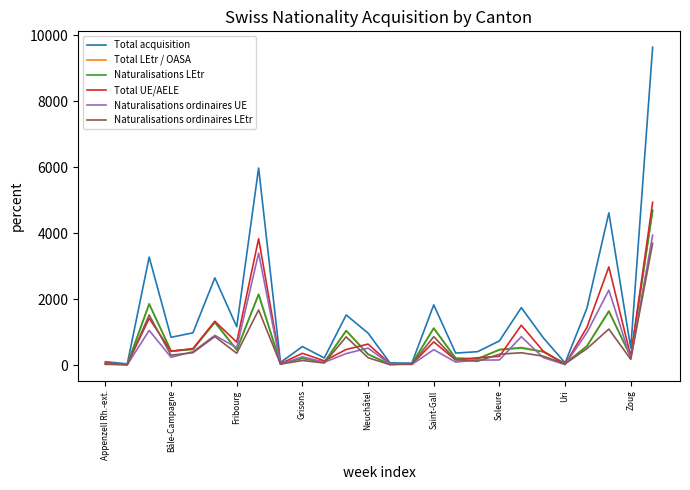

Which series has the largest total across all categories?

Total acquisition